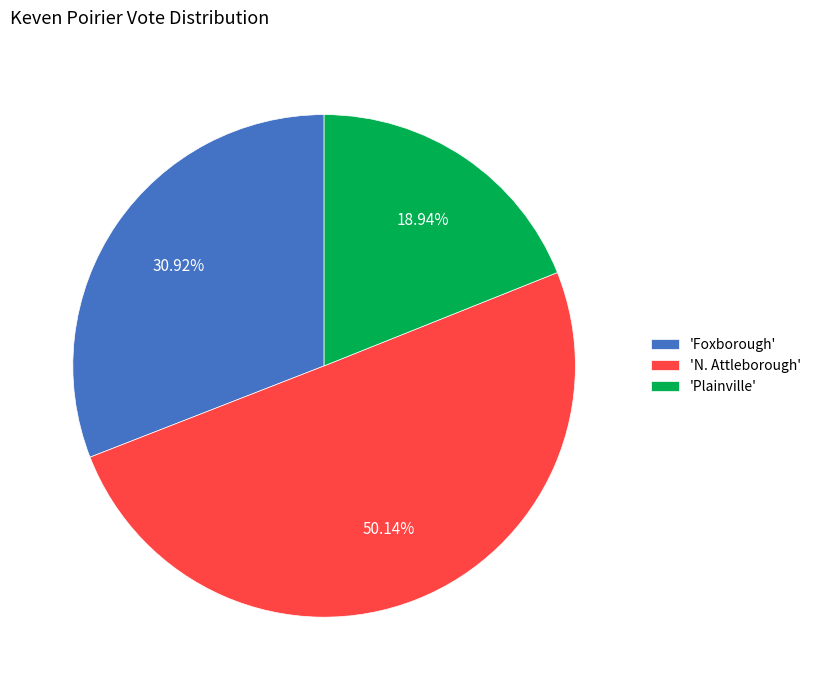

Rank the categories by value from lowest to highest.

'Plainville', 'Foxborough', 'N. Attleborough'